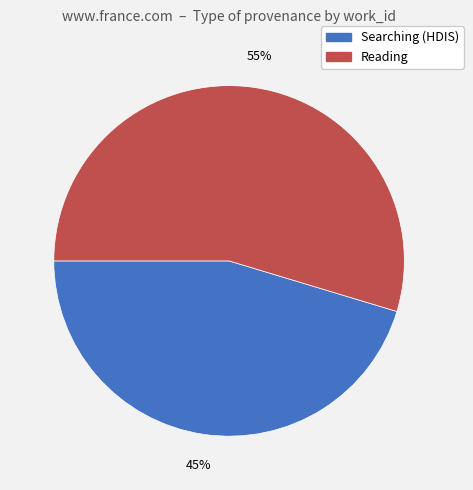

How many segments does this pie chart have?

2